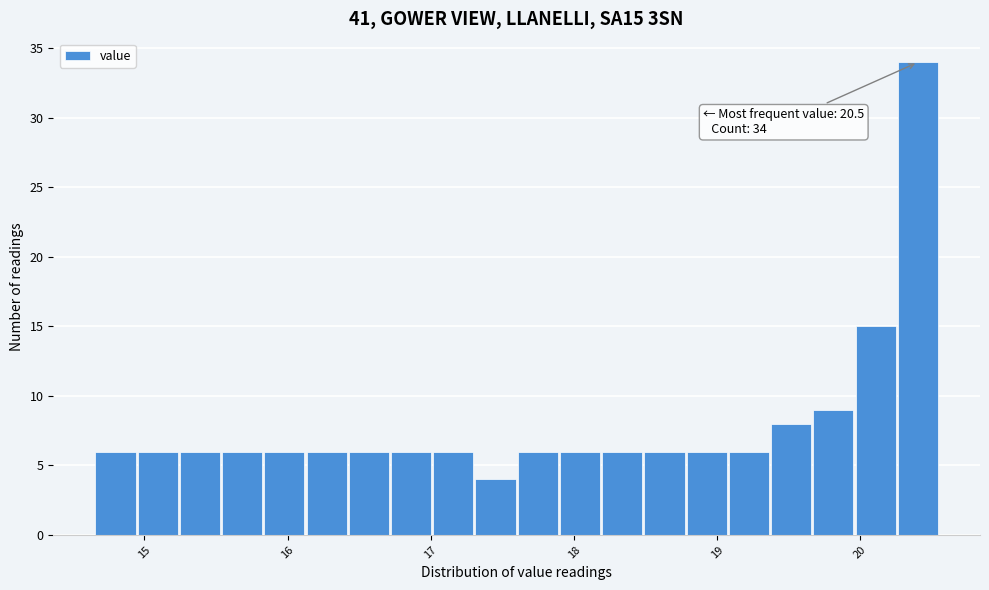

Read against the x-axis, roughly where is the centre of the tallest bar?

20.4